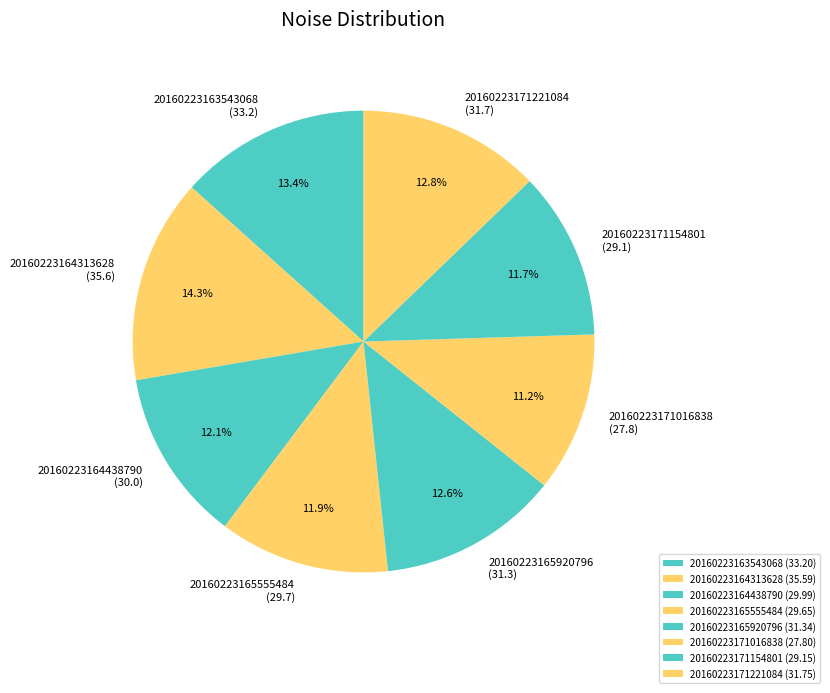

Is the sum of 20160223171016838 and 20160223164313628 greater than half?

No